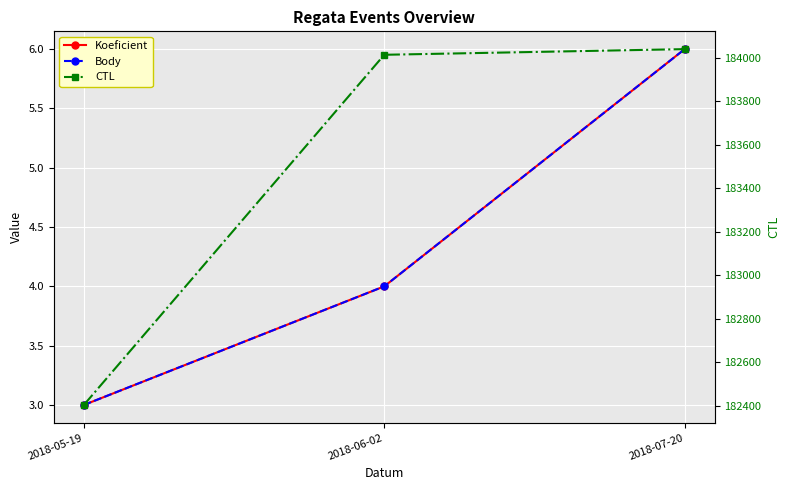

Reading left to right, what are all the values shown in this chart?

Koeficient: 2018-05-19=3	2018-06-02=4	2018-07-20=6
Body: 2018-05-19=3	2018-06-02=4	2018-07-20=6
CTL: 2018-05-19=182404	2018-06-02=184013	2018-07-20=184039